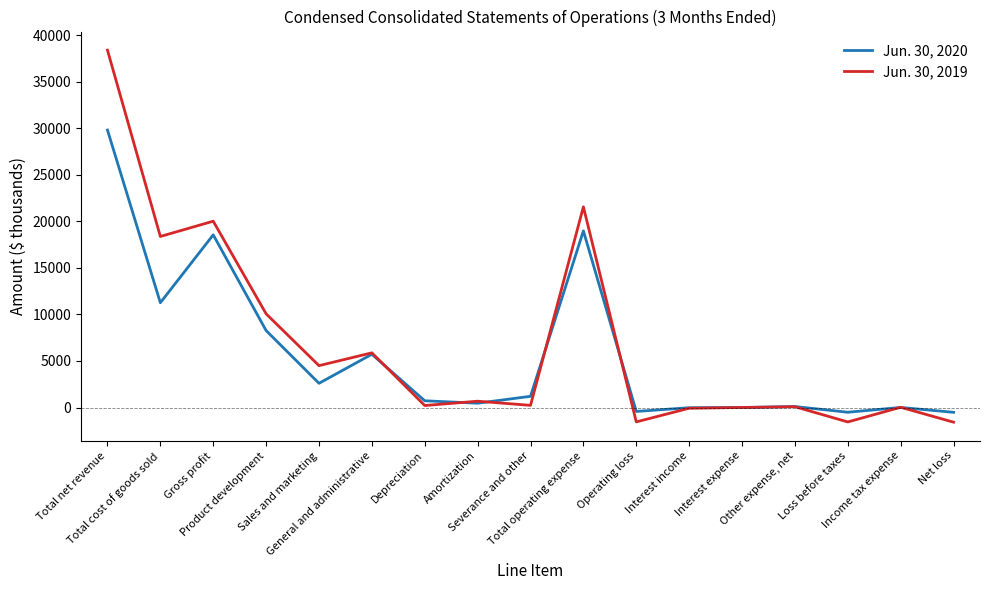

What is the average value of the Jun. 30, 2019 series?

6780